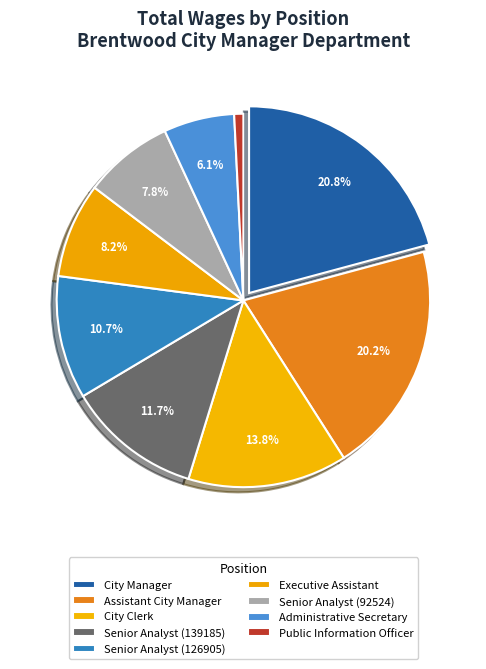

Count the number of slices in the pie.

9